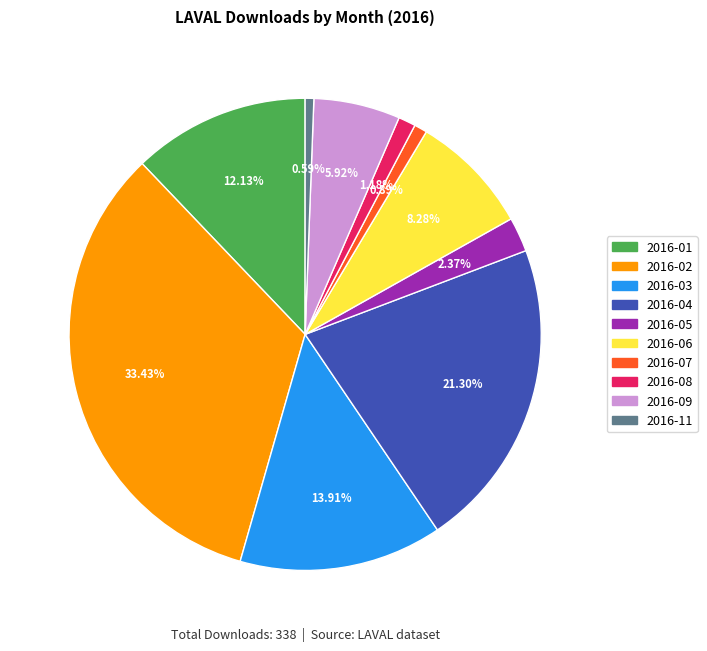

How many segments does this pie chart have?

10